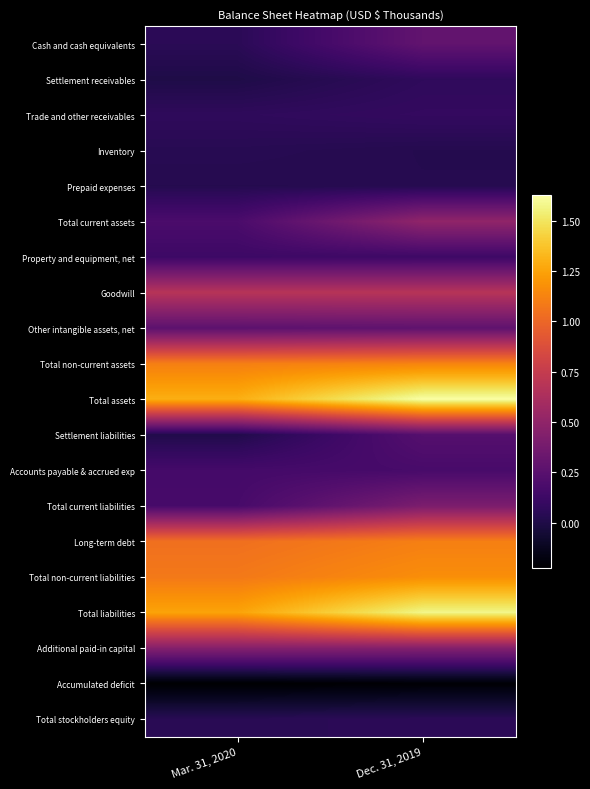

At which category is the sum across all series the highest?

Dec. 31, 2019